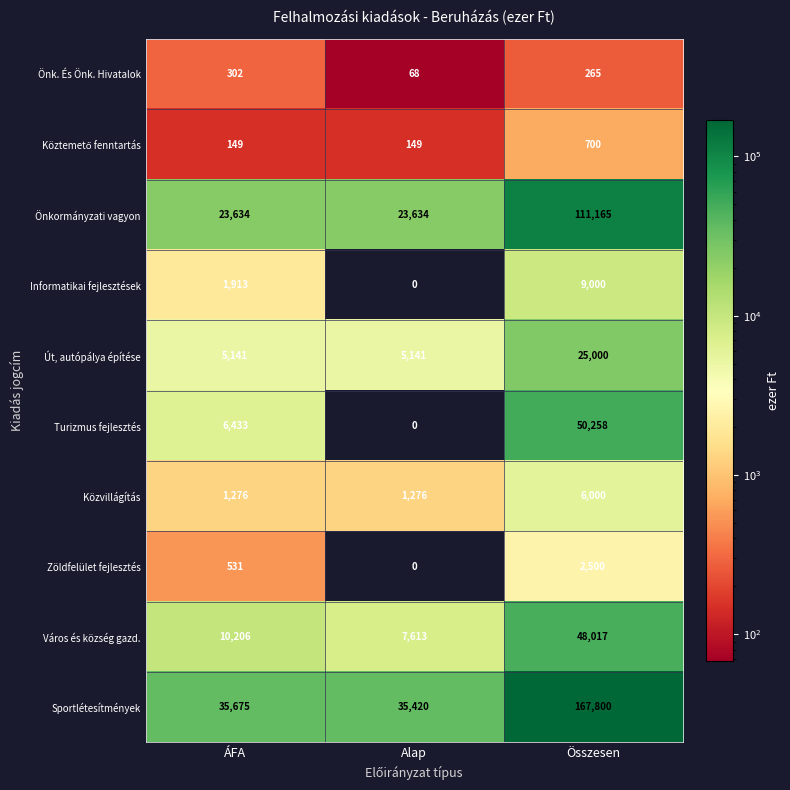

What is the difference between the highest and lowest values at ÁFA?

35526